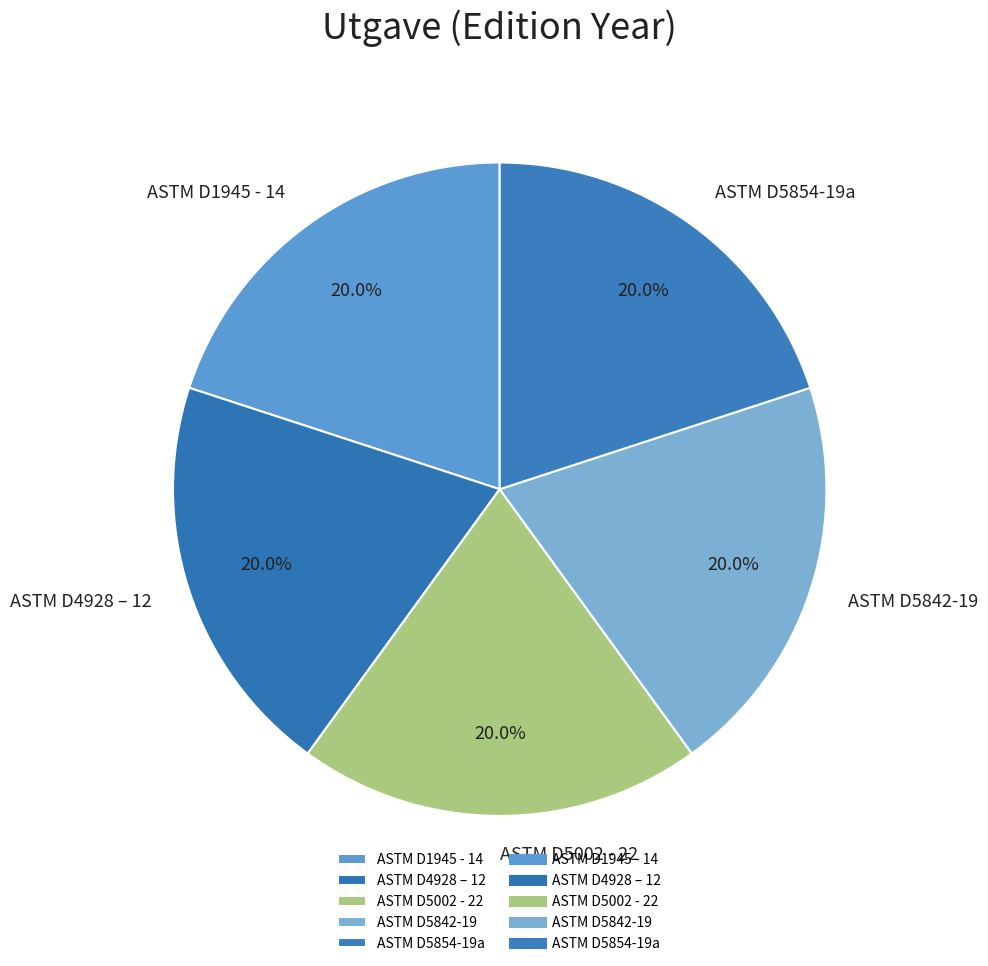

Is there any slice that represents more than half of the pie?

No